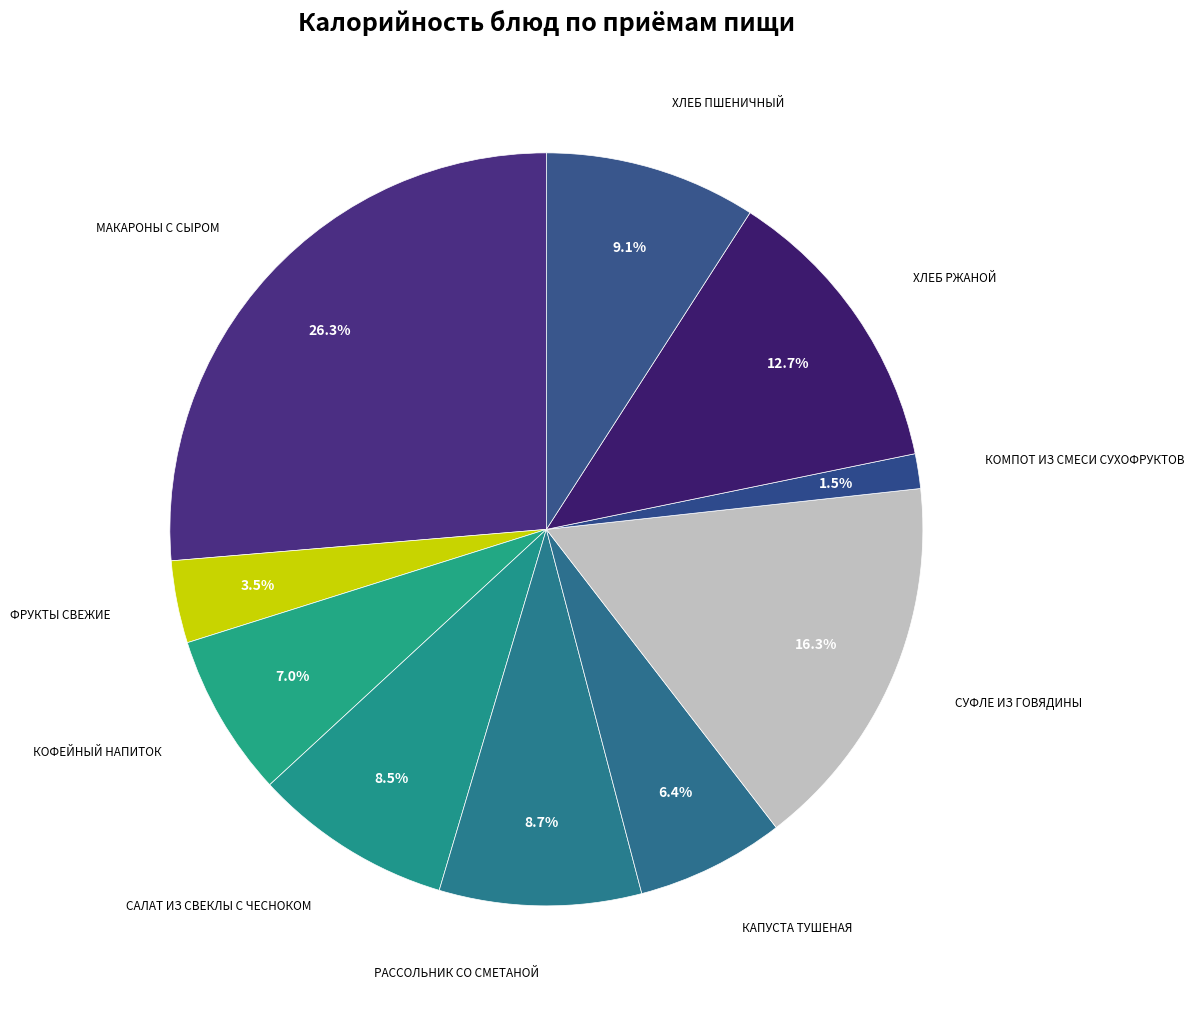

Count the number of slices in the pie.

10